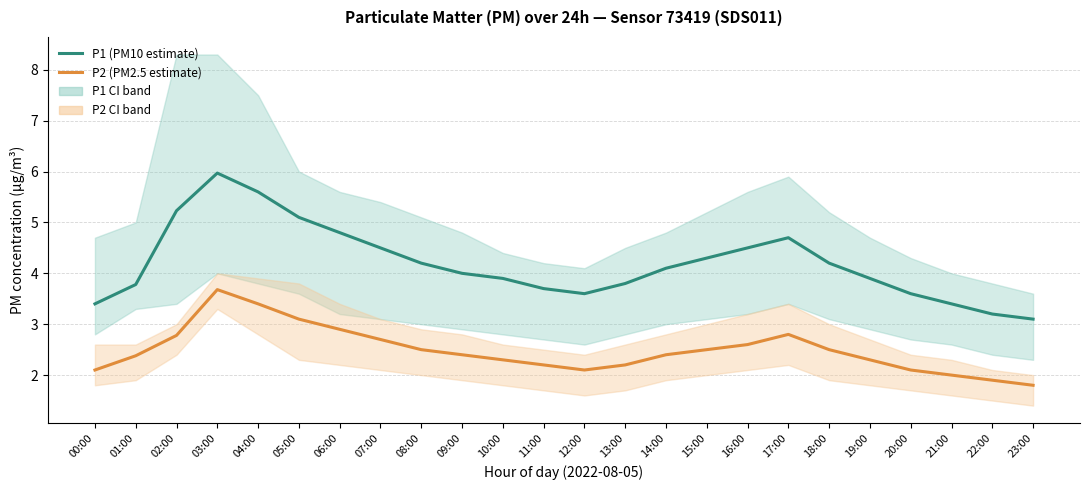

True or false: P2 (PM2.5 estimate) and P1 (PM10 estimate) intersect in this chart.

False